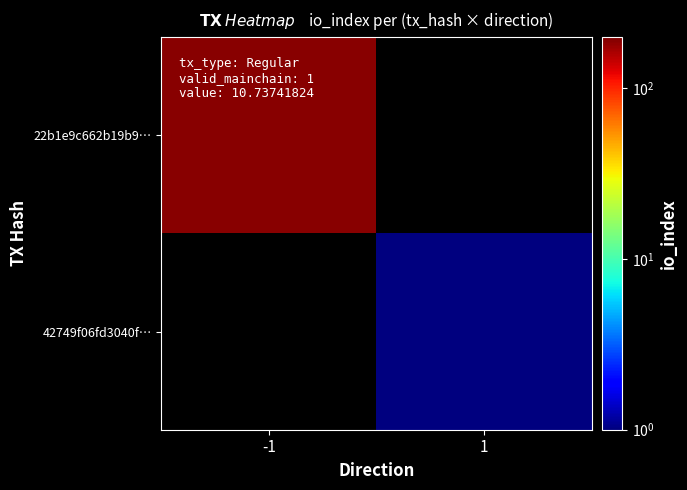

Which series has the widest spread of values?

22b1e9c662b19b9…